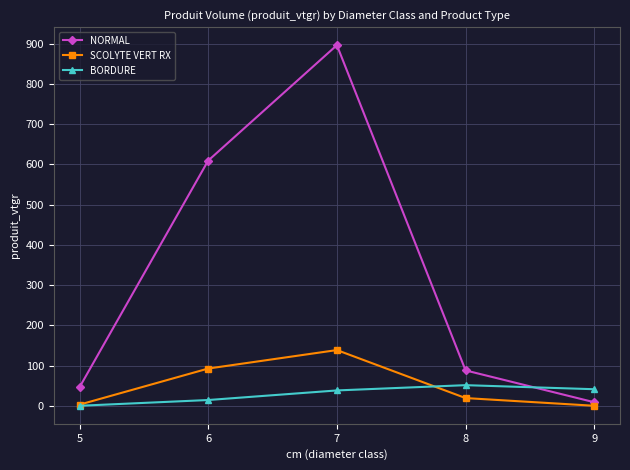

Which series ends up on top after the final intersection of SCOLYTE VERT RX and BORDURE?

BORDURE